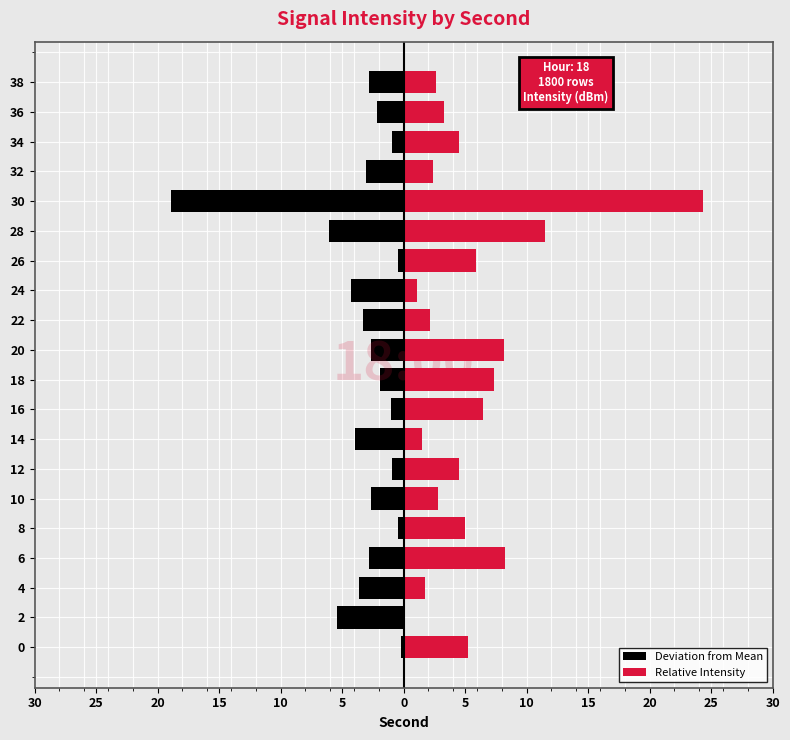

What is the minimum value shown in the chart?

-18.9